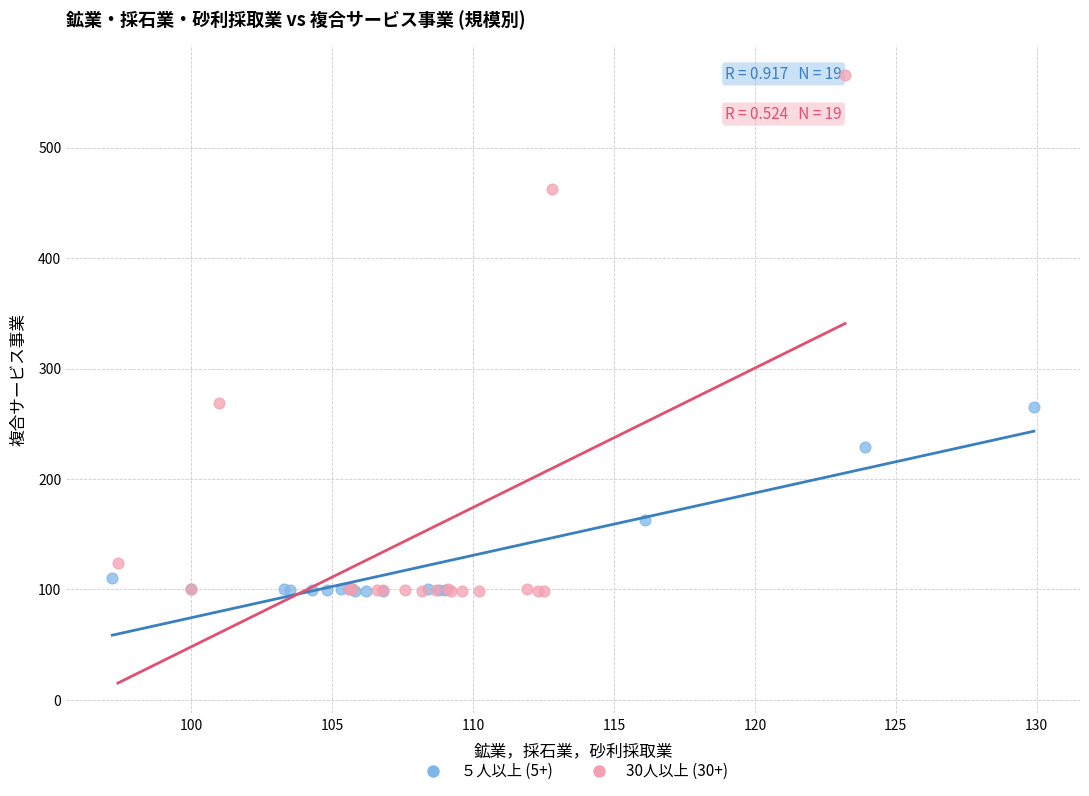

Which series contains the highest Y value?

30人以上 (30+)